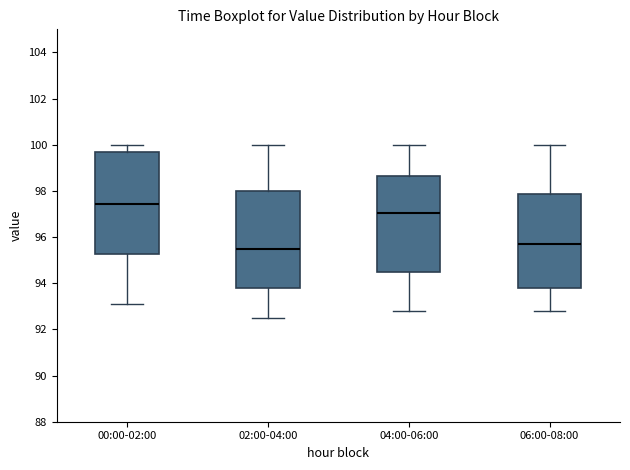

Reading left to right, read every box against the y-axis: the position of its median line, the range the box covers, and the ends of its whiskers. The values are not printed on the chart, so give them approximately, as read against the axis.

00:00-02:00: median 97.4, box 95.2 to 99.6, whiskers 93.2 to 100.0
02:00-04:00: median 95.6, box 93.8 to 98.0, whiskers 92.6 to 100.0
04:00-06:00: median 97.0, box 94.6 to 98.6, whiskers 92.8 to 100.0
06:00-08:00: median 95.8, box 93.8 to 97.8, whiskers 92.8 to 100.0